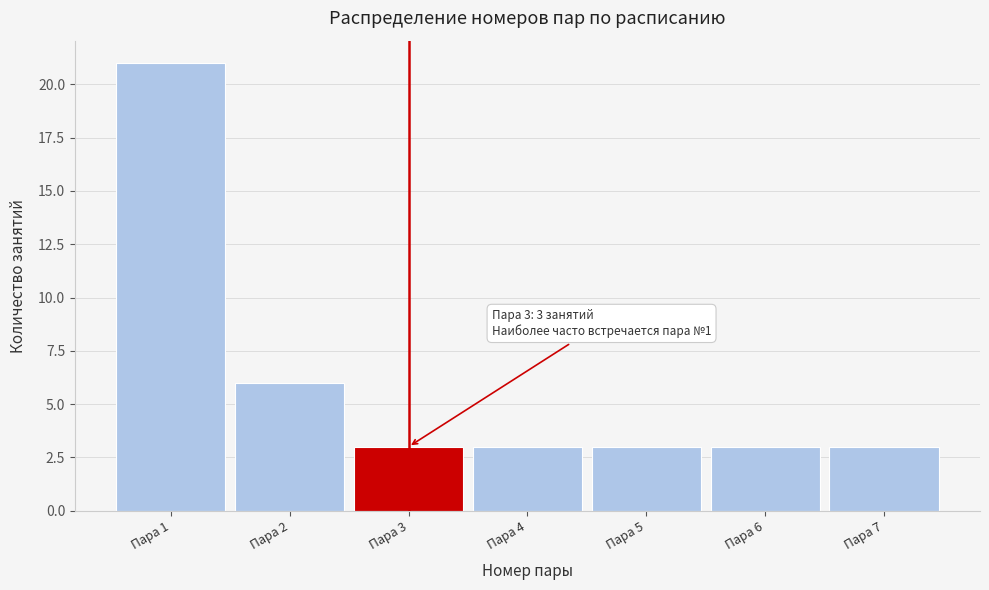

Reading left to right, what are all the values shown in this chart?

21	6	3	3	3	3	3